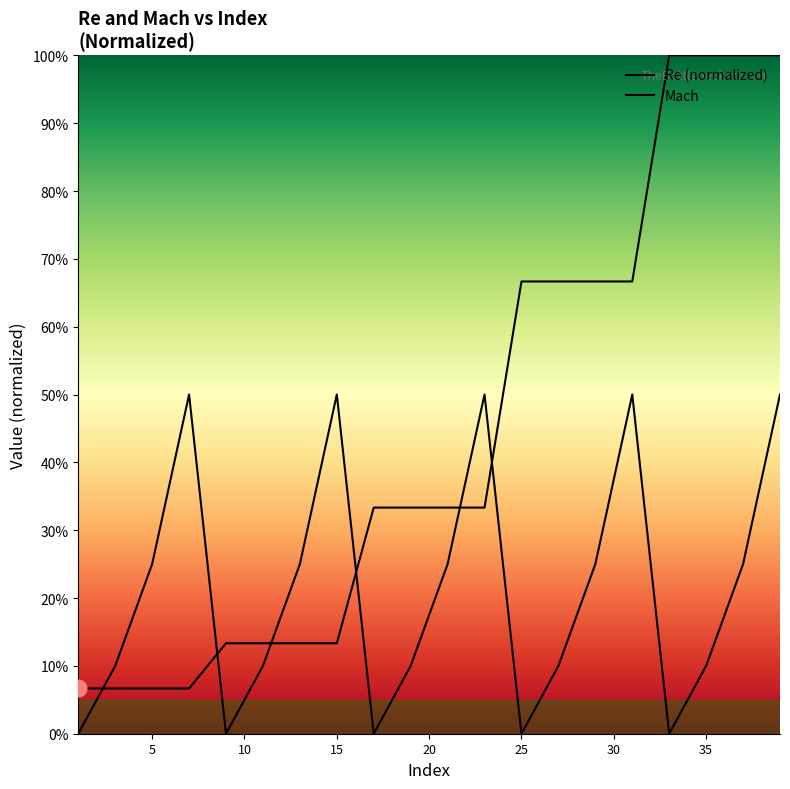

Does the chart have visible grid lines?

No